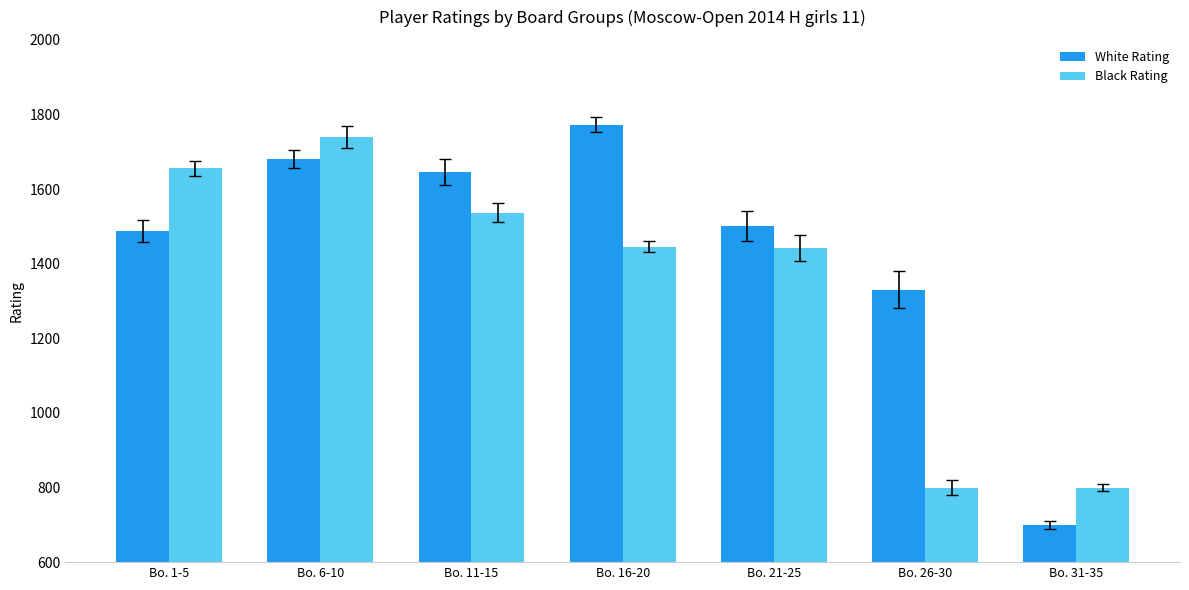

What is the value of the White Rating bar at the 5th from the left?

1502